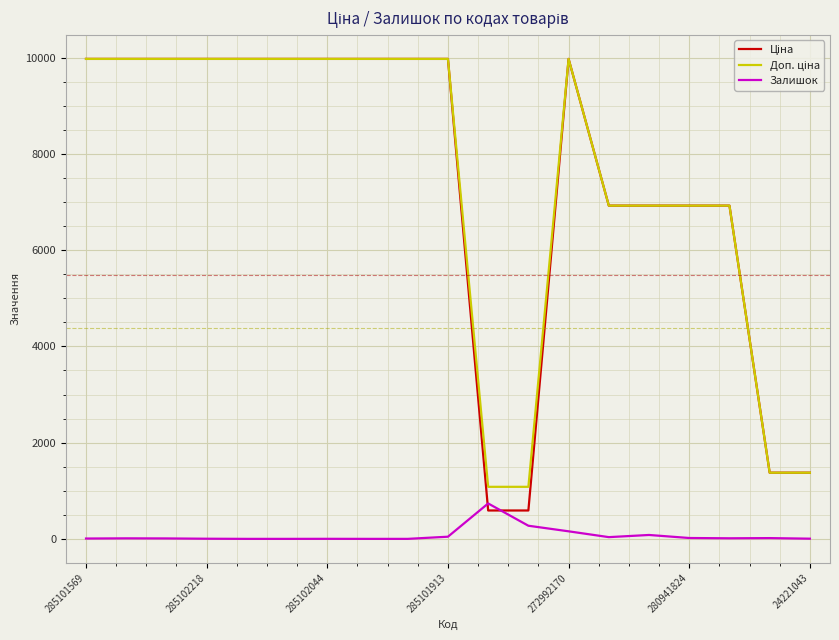

What is the maximum value shown in the chart?

9975.0